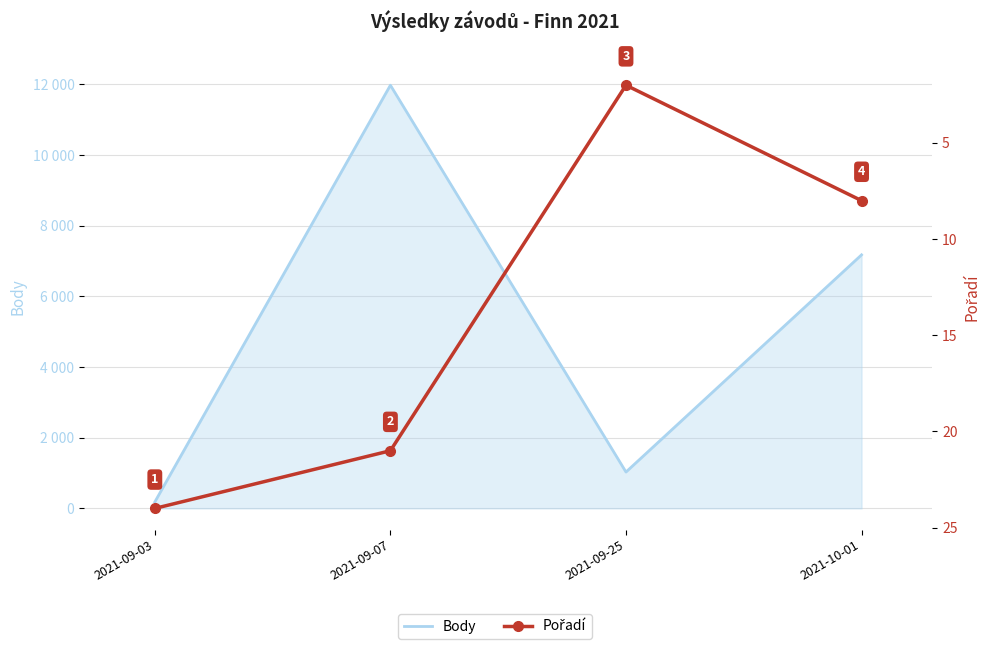

True or false: Pořadí and Body cross at least once.

False